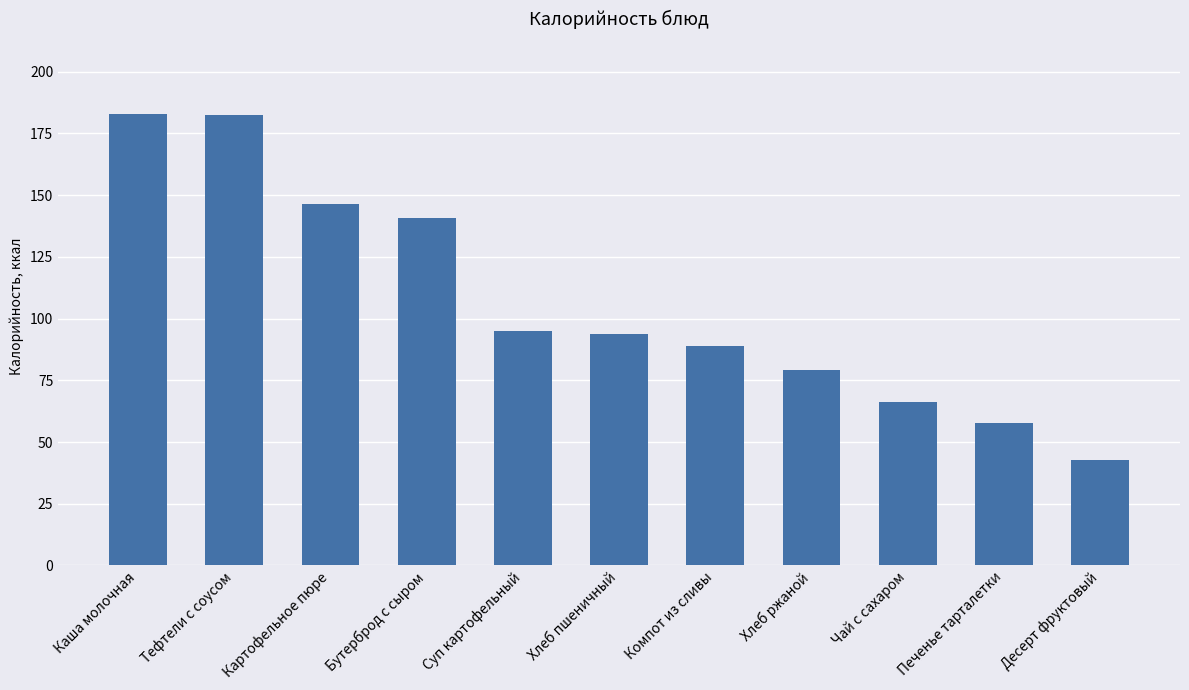

What is the label of the 6th bar from the right?

Хлеб пшеничный